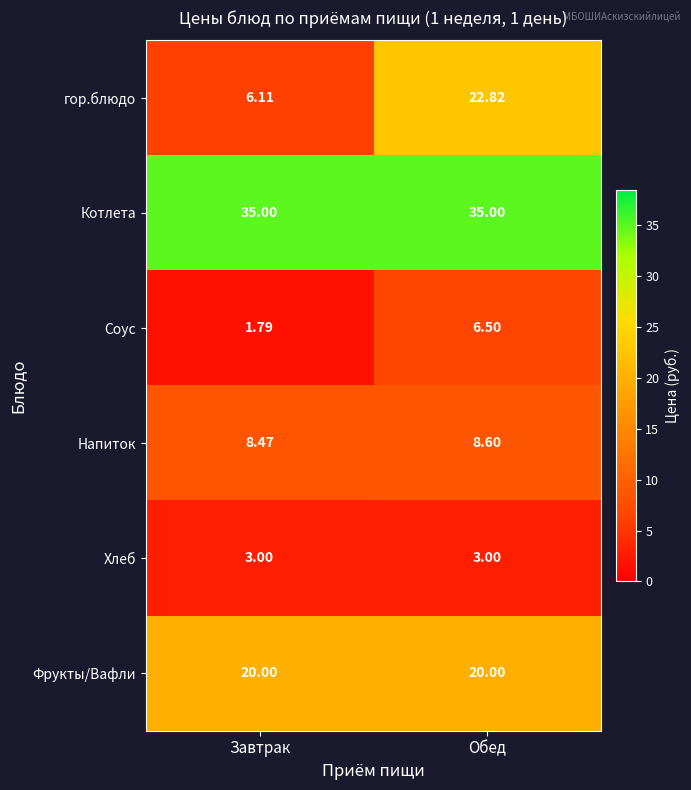

At which label is Напиток closest to 8?

Завтрак